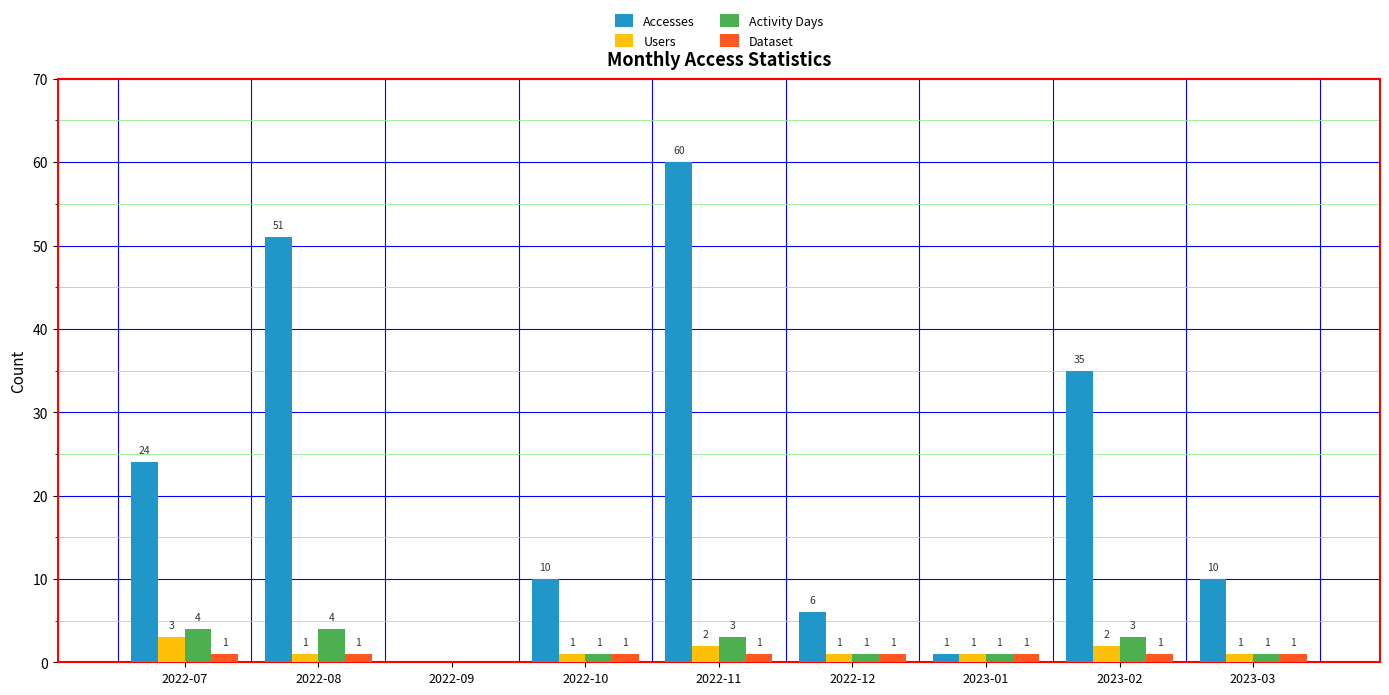

Reading left to right, what are all the values shown in this chart?

Accesses: 24	51	0	10	60	6	1	35	10
Users: 3	1	0	1	2	1	1	2	1
Activity Days: 4	4	0	1	3	1	1	3	1
Dataset: 1	1	0	1	1	1	1	1	1